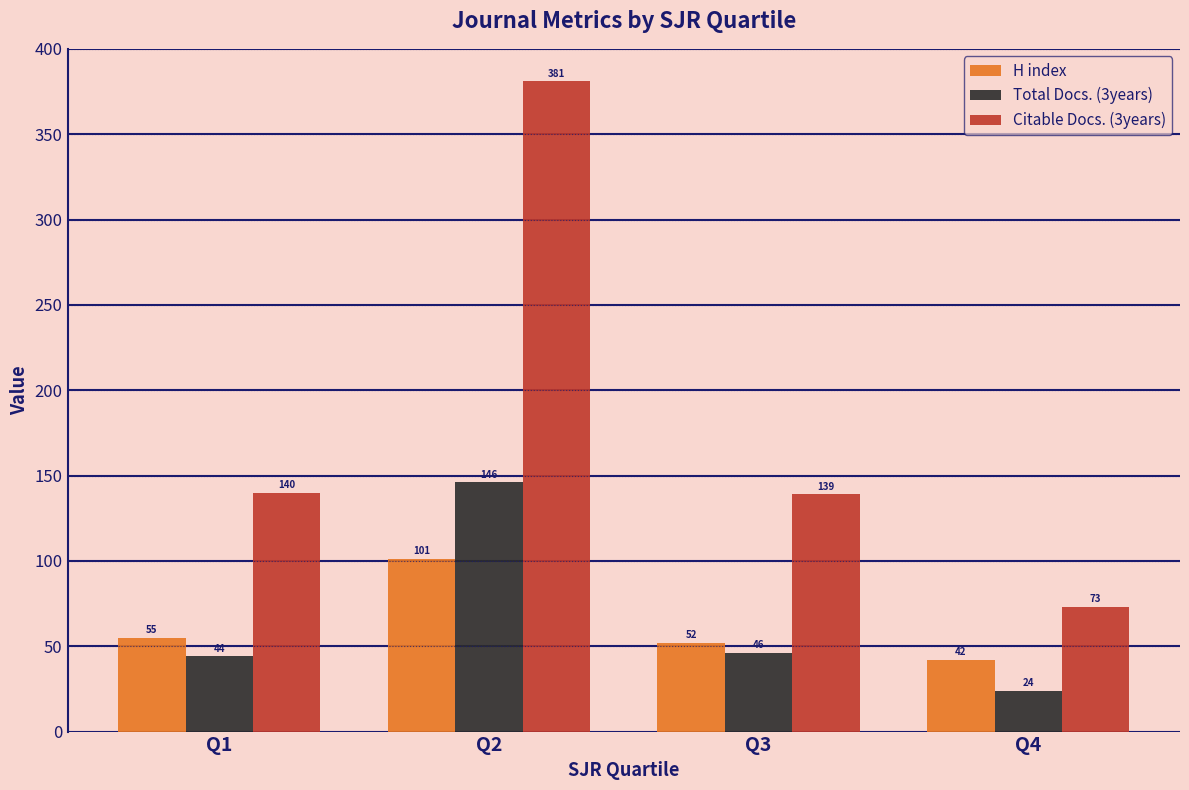

Between Q1 and Q2, which series saw the biggest shift?

Citable Docs. (3years)